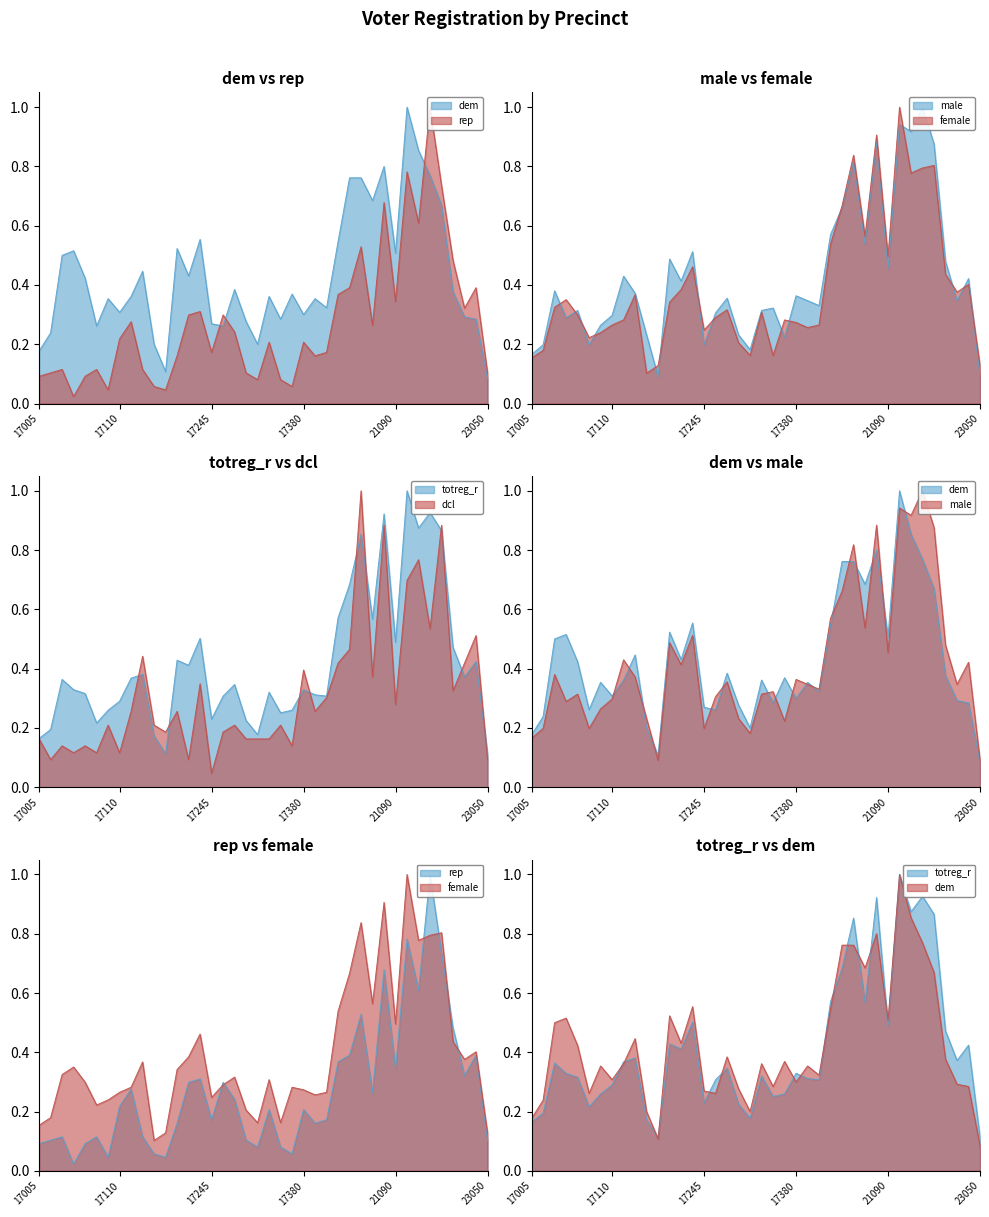

List the series in order of their peak value, highest first.

totreg_r, dem, male, female, rep, dcl